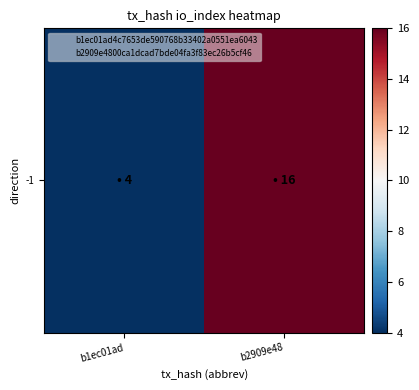

Is it true that the value at b1ec01ad is 3?

False